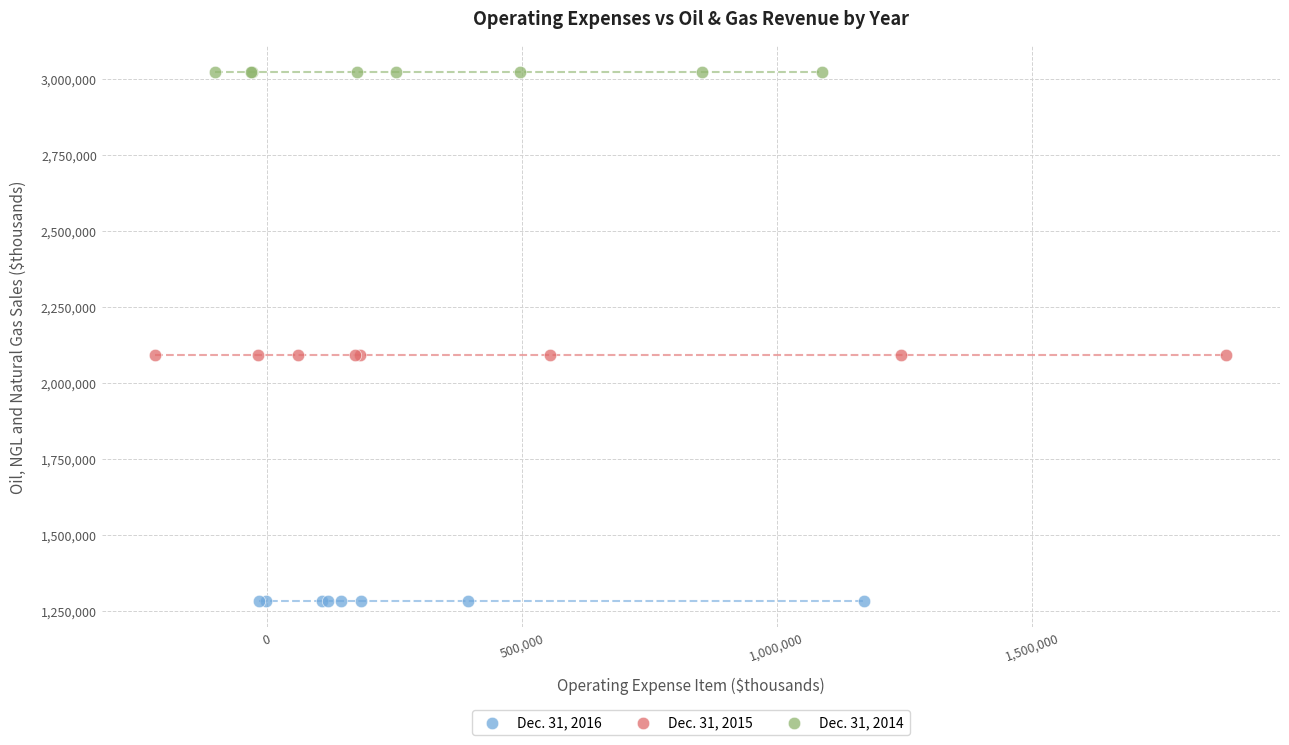

Which series reaches the minimum Y coordinate?

Dec. 31, 2016